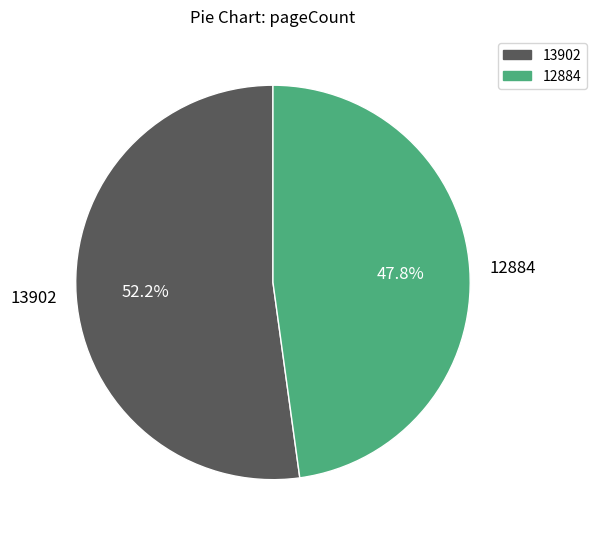

The 12884 slice represents 40% of the pie. True or false?

False